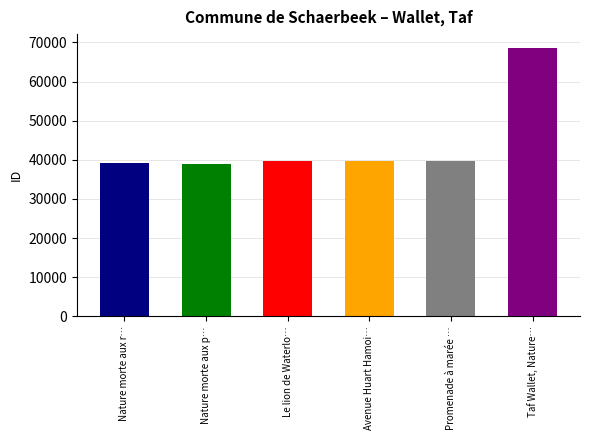

Approximately how many times larger is the value at Taf Wallet, Nature morte au gibier compared to Nature morte aux poissons?

1.8